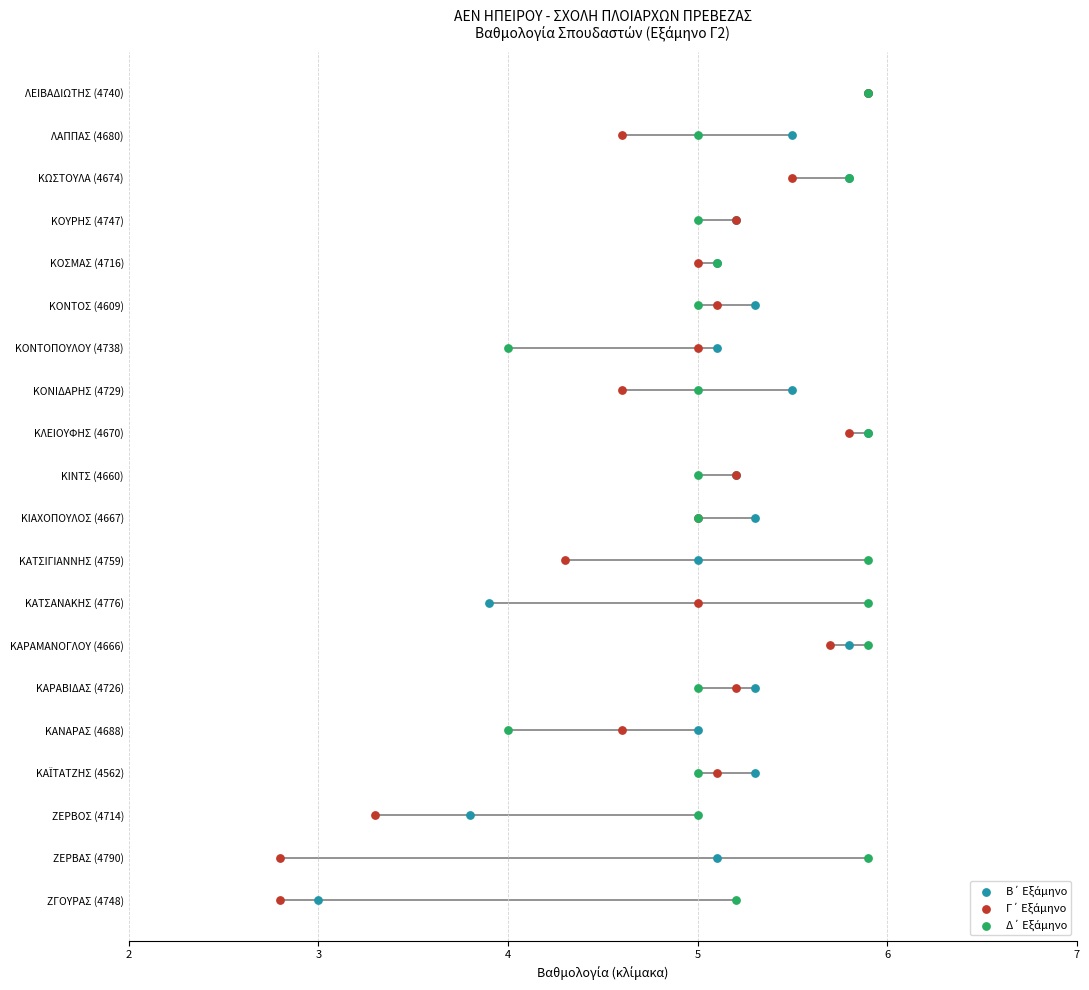

What are all the series names shown in the legend?

Β΄ Εξάμηνο, Γ΄ Εξάμηνο, Δ΄ Εξάμηνο